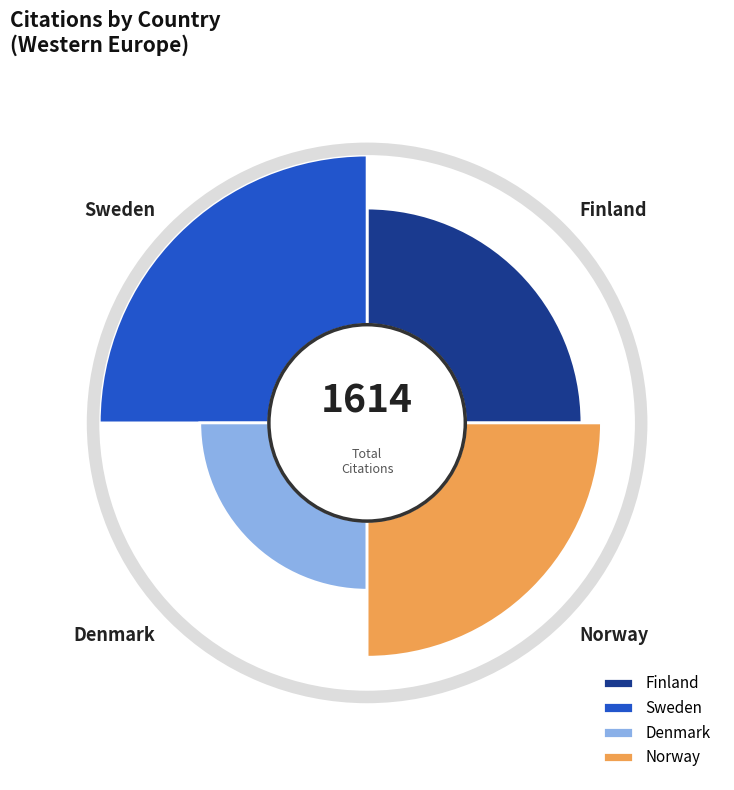

What portion of the pie excludes Sweden?

65.5%